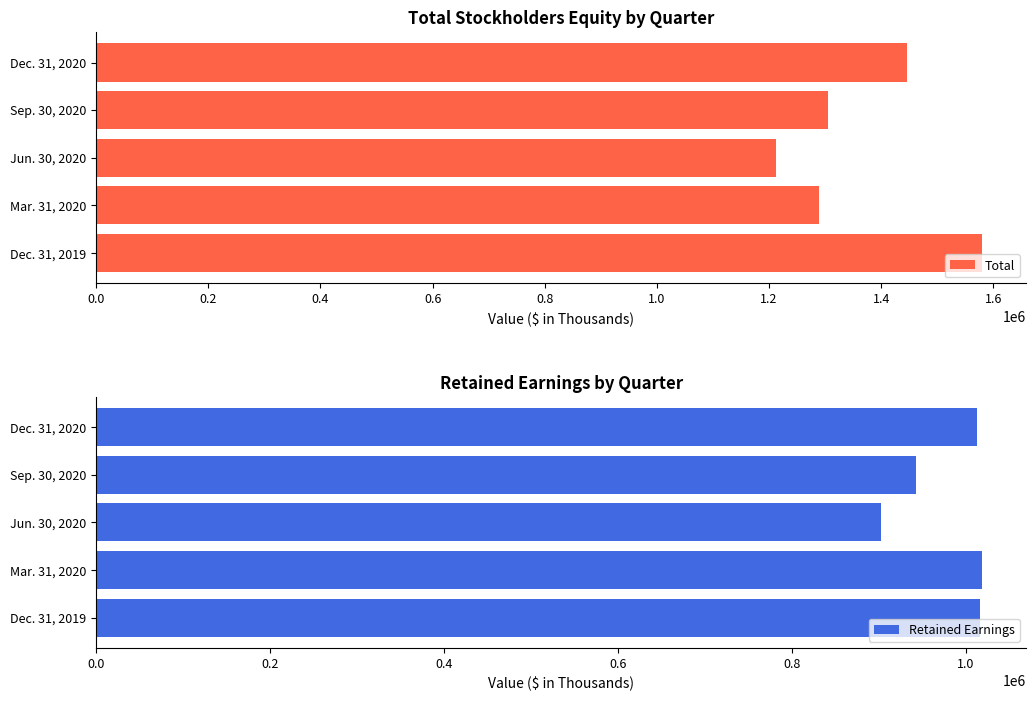

Are the bars horizontal?

Yes